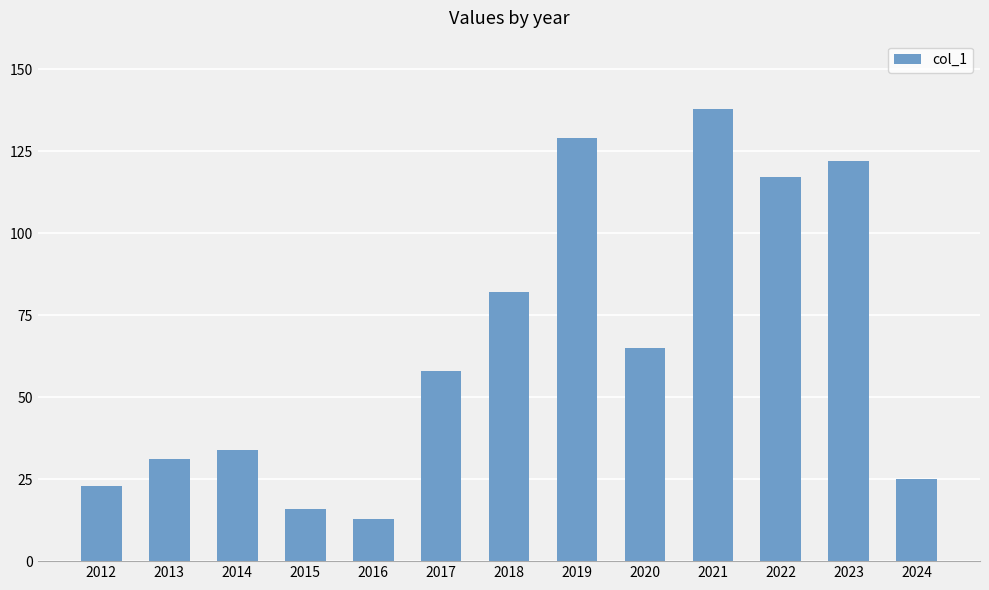

True or false: the data shows 65 at 2020.

True